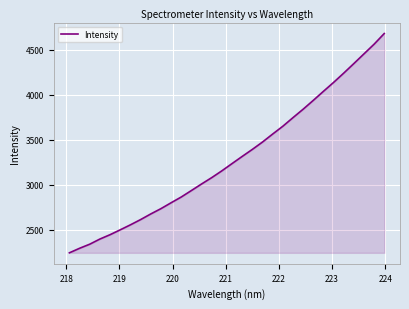

How many lines are shown in the chart?

1